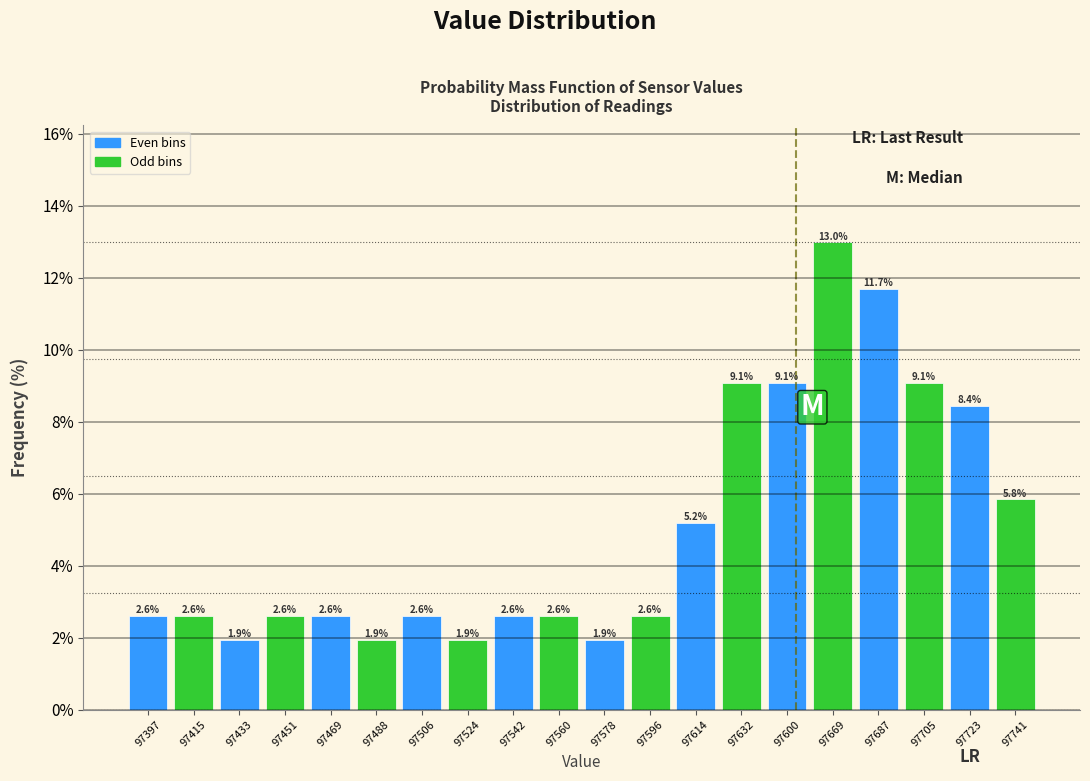

Reading right to left, extract all data points from this chart.

97741=5.8	97723=8.4	97705=9.1	97687=11.7	97669=13.0	97600=9.1	97632=9.1	97614=5.2	97596=2.6	97578=1.9	97560=2.6	97542=2.6	97524=1.9	97506=2.6	97488=1.9	97469=2.6	97451=2.6	97433=1.9	97415=2.6	97397=2.6